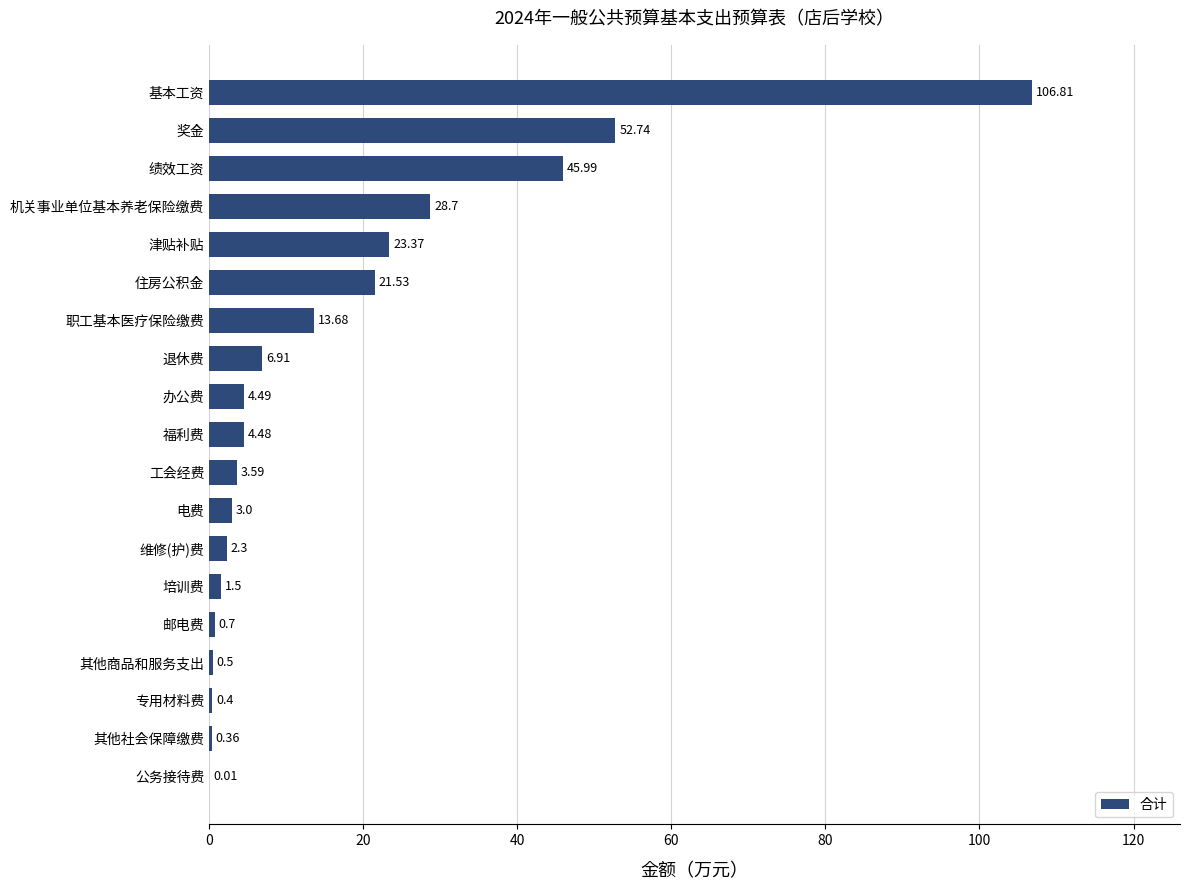

At which label is the value closest to 53?

奖金